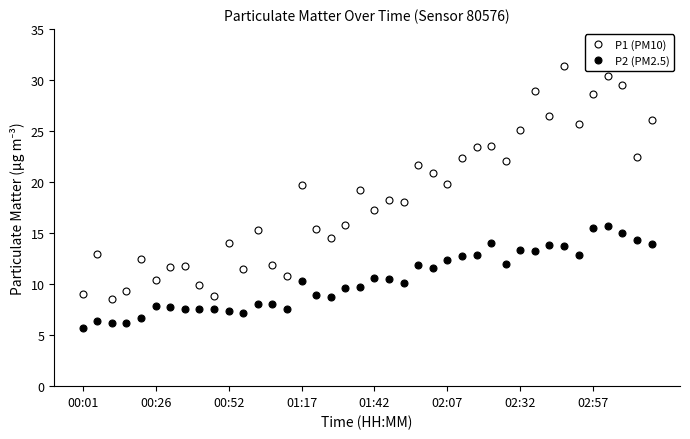

True or false: P1 (PM10) and P2 (PM2.5) intersect in this chart.

False